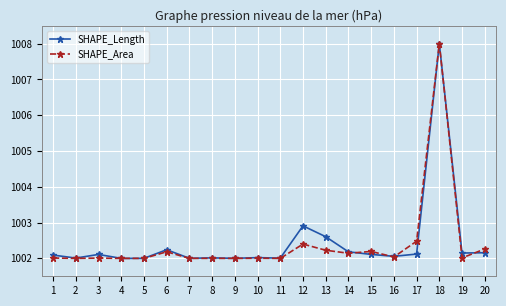

At which label is SHAPE_Length closest to 1005?

12